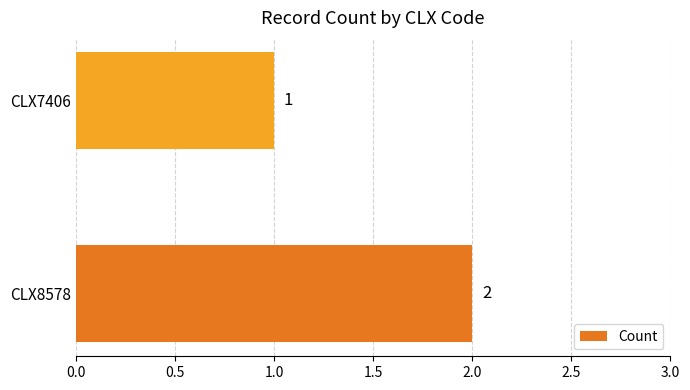

How many distinct data groups are displayed?

1